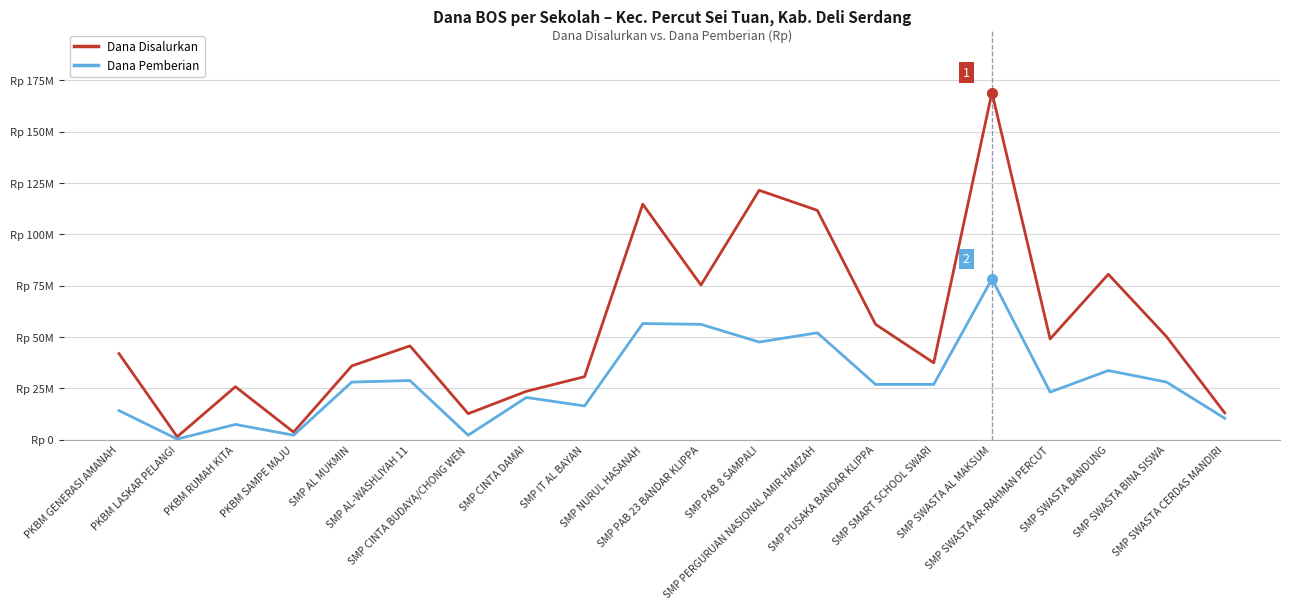

Reading left to right, transcribe all the data shown in this chart.

Dana Disalurkan: PKBM GENERASI AMANAH=42000000	PKBM LASKAR PELANGI=1500000	PKBM RUMAH KITA=25875000	PKBM SAMPE MAJU=3750000	SMP AL MUKMIN=36000000	SMP AL-WASHLIYAH 11=45750000	SMP CINTA BUDAYA/CHONG WEN=12750000	SMP CINTA DAMAI=23625000	SMP IT AL BAYAN=30750000	SMP NURUL HASANAH=114750000	SMP PAB 23 BANDAR KLIPPA=75375000	SMP PAB 8 SAMPALI=121500000	SMP PERGURUAN NASIONAL AMIR HAMZAH=111750000	SMP PUSAKA BANDAR KLIPPA=56250000	SMP SMART SCHOOL SWARI=37500000	SMP SWASTA AL MAKSUM=169125000	SMP SWASTA AR-RAHMAN PERCUT=49125000	SMP SWASTA BANDUNG=80625000	SMP SWASTA BINA SISWA=50250000	SMP SWASTA CERDAS MANDIRI=13125000
Dana Pemberian: PKBM GENERASI AMANAH=14250000	PKBM LASKAR PELANGI=375000	PKBM RUMAH KITA=7500000	PKBM SAMPE MAJU=2250000	SMP AL MUKMIN=28125000	SMP AL-WASHLIYAH 11=28875000	SMP CINTA BUDAYA/CHONG WEN=2250000	SMP CINTA DAMAI=20625000	SMP IT AL BAYAN=16500000	SMP NURUL HASANAH=56625000	SMP PAB 23 BANDAR KLIPPA=56250000	SMP PAB 8 SAMPALI=47625000	SMP PERGURUAN NASIONAL AMIR HAMZAH=52125000	SMP PUSAKA BANDAR KLIPPA=27000000	SMP SMART SCHOOL SWARI=27000000	SMP SWASTA AL MAKSUM=78375000	SMP SWASTA AR-RAHMAN PERCUT=23250000	SMP SWASTA BANDUNG=33750000	SMP SWASTA BINA SISWA=28125000	SMP SWASTA CERDAS MANDIRI=10500000